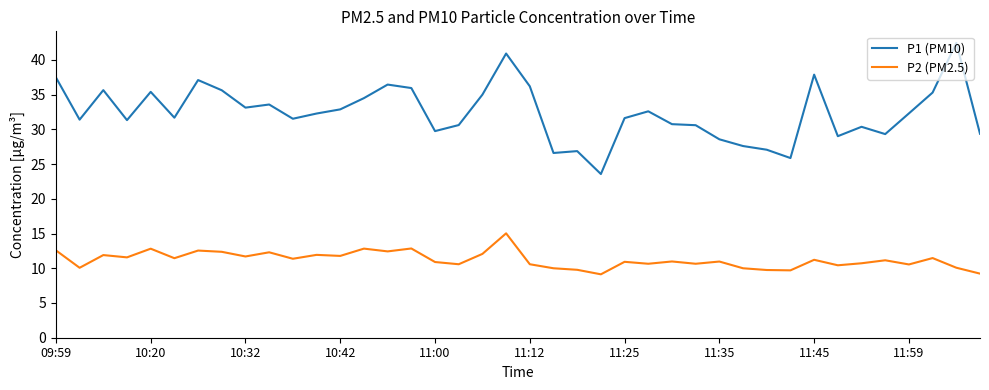

What is the maximum value shown in the chart?

42.5